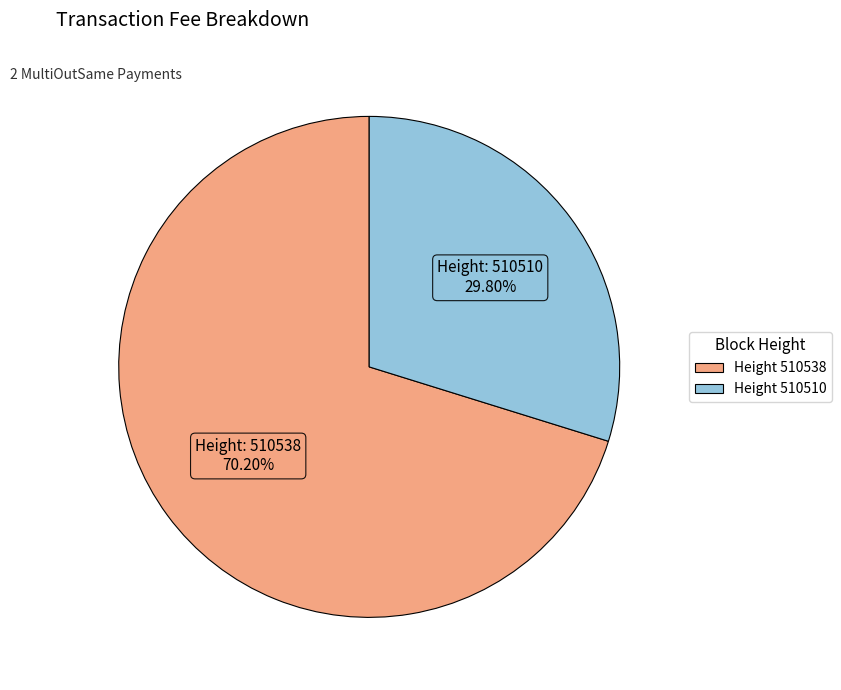

Is there a majority slice in this chart?

Yes